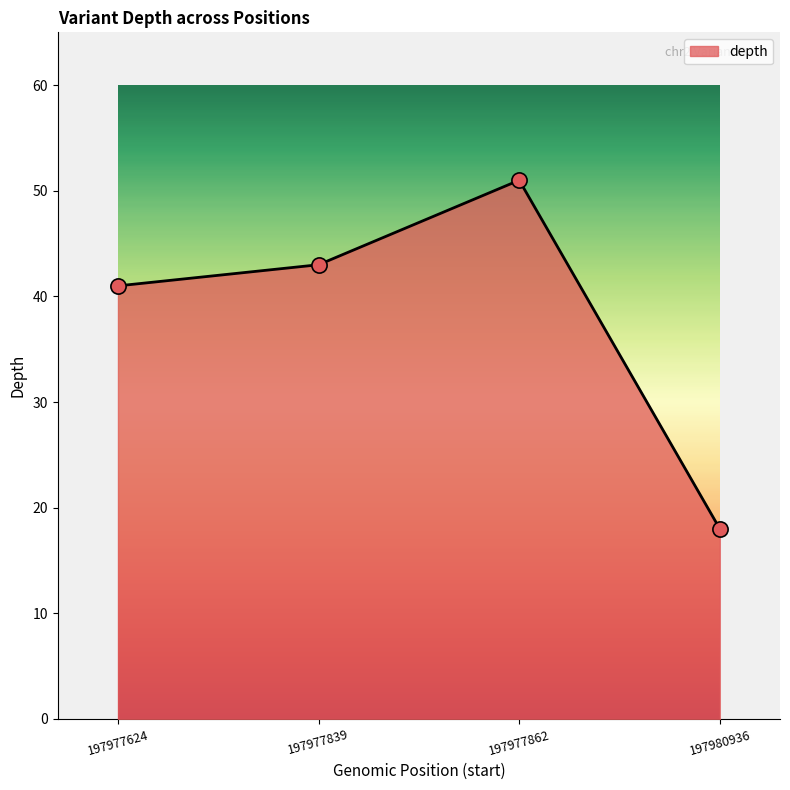

Which has a higher value, 197980936 or 197977624?

197977624